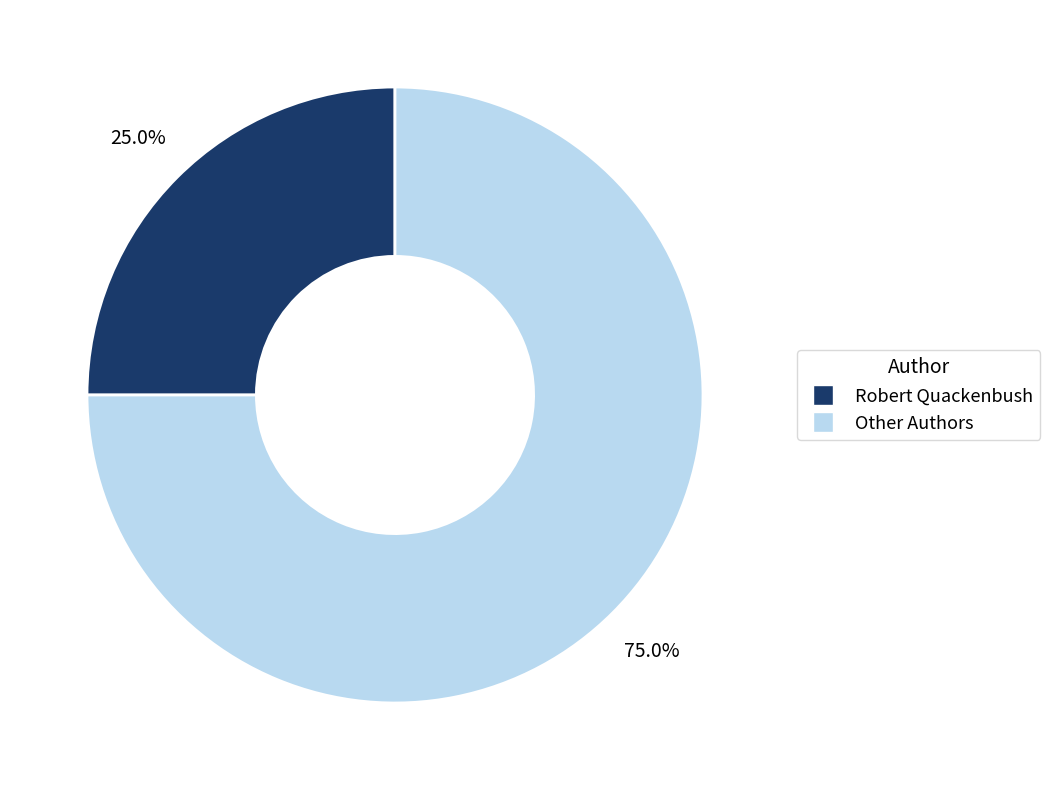

Which slice is the largest?

Other Authors